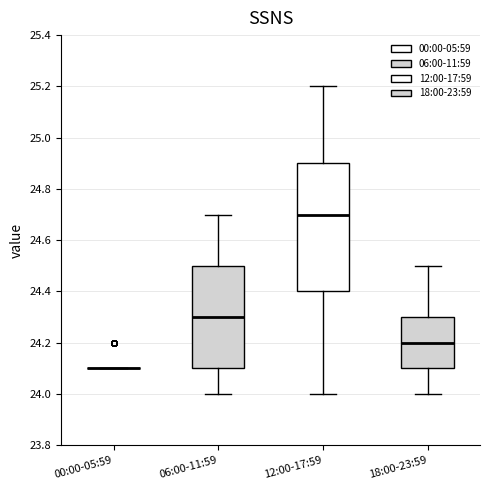

Reading left to right, transcribe this box plot: for each box, give where its median line is, the range the box spans, and where its two whiskers end, as read against the y-axis. The values are not printed on the chart, so give them approximately, as read against the axis.

00:00-05:59: box collapsed to a line at 24.1, whiskers 24.1 to 24.1
06:00-11:59: median 24.3, box 24.1 to 24.5, whiskers 24.0 to 24.7
12:00-17:59: median 24.7, box 24.4 to 24.9, whiskers 24.0 to 25.2
18:00-23:59: median 24.2, box 24.1 to 24.3, whiskers 24.0 to 24.5